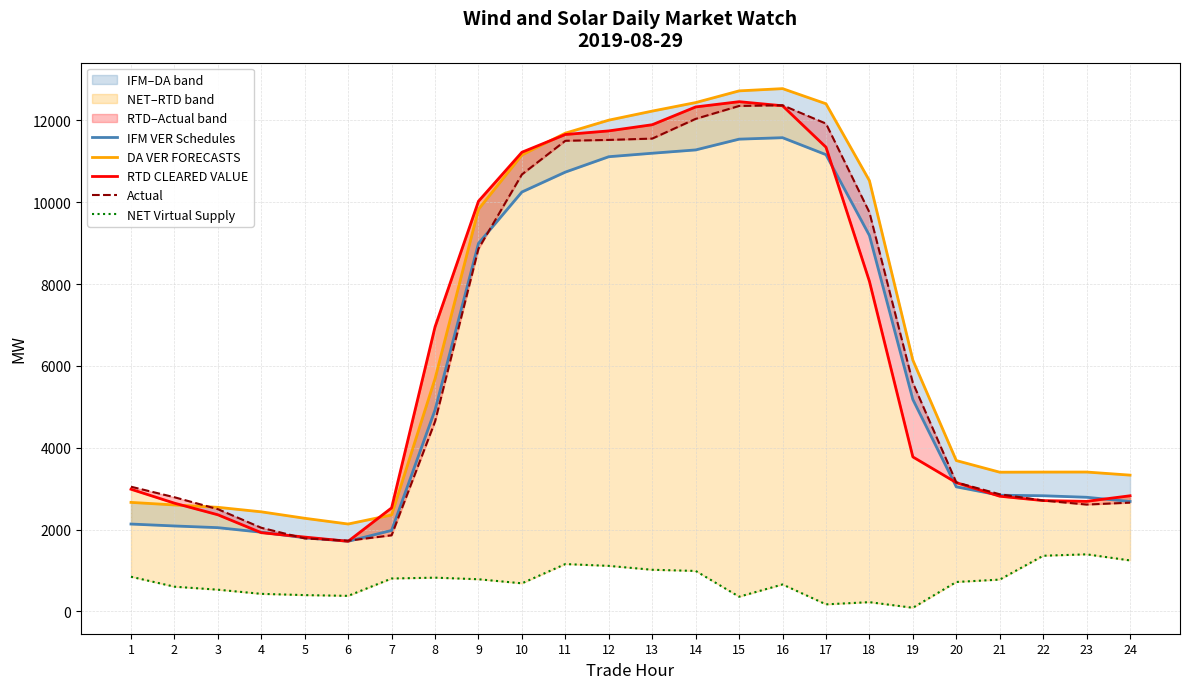

Reading right to left, extract all data points from this chart.

IFM VER Schedules: 24=2687.1	23=2789.7	22=2826.8	21=2840.0	20=3045.0	19=5178.8	18=9189.1	17=11164.0	16=11578.6	15=11542.9	14=11279.8	13=11198.8	12=11113.8	11=10737.8	10=10251.4	9=8994.7	8=4924.4	7=1979.2	6=1714.8	5=1799.8	4=1935.8	3=2047.2	2=2088.5	1=2135.4
DA VER FORECASTS: 24=3331.0	23=3406.7	22=3405.5	21=3402.7	20=3687.2	19=6141.4	18=10528.6	17=12408.1	16=12778.0	15=12723.0	14=12437.1	13=12228.7	12=12007.5	11=11690.0	10=11156.1	9=9828.5	8=5689.4	7=2357.6	6=2136.2	5=2276.5	4=2434.1	3=2544.6	2=2602.2	1=2664.8
RTD CLEARED VALUE: 24=2826.5	23=2690.6	22=2708.9	21=2815.5	20=3147.6	19=3775.9	18=8067.5	17=11345.9	16=12358.9	15=12458.8	14=12330.4	13=11895.6	12=11744.9	11=11656.5	10=11223.2	9=10025.7	8=6955.1	7=2530.6	6=1714.2	5=1816.7	4=1924.3	3=2362.1	2=2646.0	1=2986.3
Actual: 24=2658.7	23=2611.8	22=2710.4	21=2863.2	20=3154.0	19=5586.1	18=9753.5	17=11923.4	16=12371.4	15=12354.4	14=12038.9	13=11556.9	12=11524.2	11=11503.6	10=10681.2	9=8864.1	8=4640.2	7=1860.3	6=1728.9	5=1783.7	4=2044.3	3=2499.3	2=2790.6	1=3047.8
NET Virtual Supply: 24=1246.2	23=1395.1	22=1360.3	21=777.6	20=719.3	19=89.1	18=225.9	17=172.7	16=658.9	15=359.4	14=989.0	13=1017.8	12=1113.0	11=1157.3	10=686.6	9=786.1	8=825.0	7=804.2	6=380.1	5=398.4	4=429.3	3=530.9	2=604.1	1=847.3